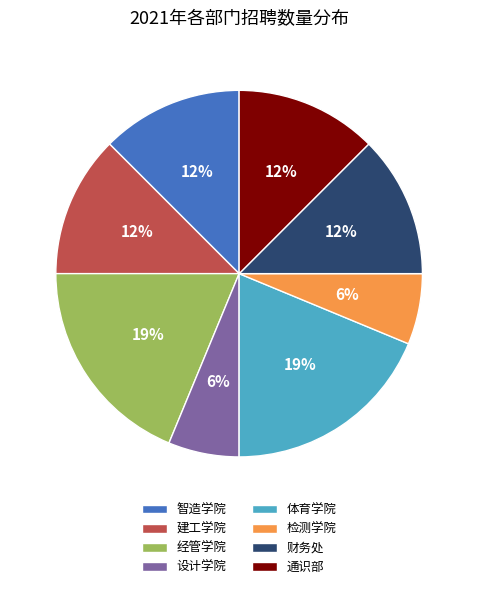

To the nearest percent, what is the average slice percentage?

12%